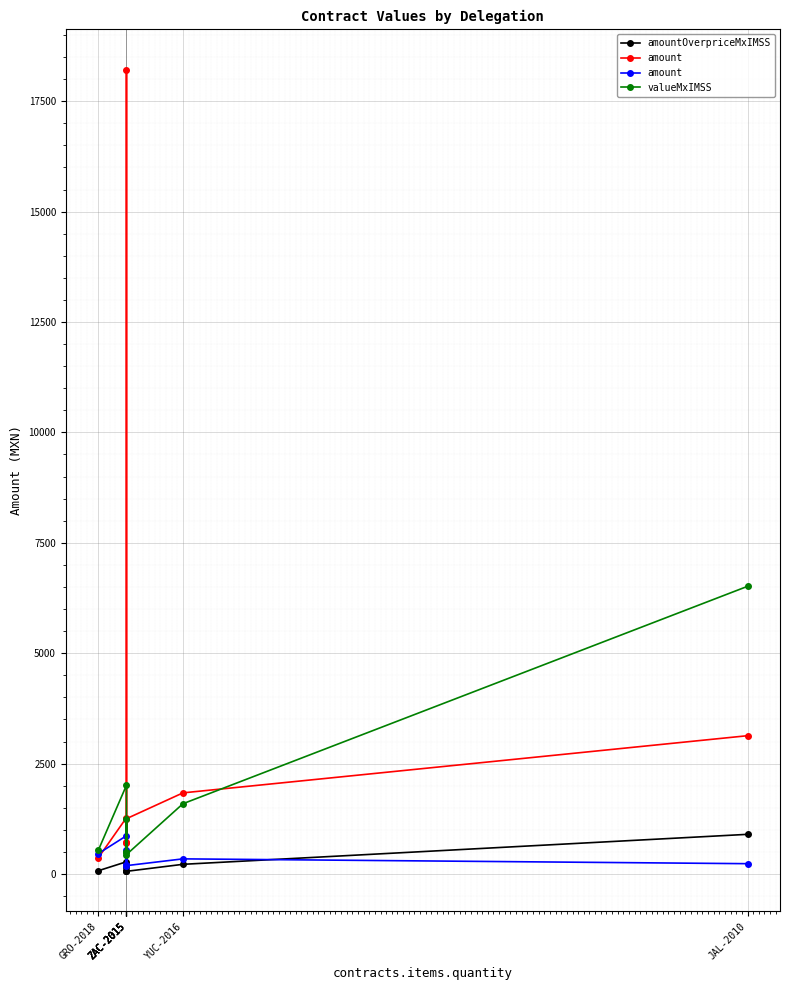

Is the value of amount at ZAC-2015 greater than the value of valueMxIMSS at ZAC-2015?

No